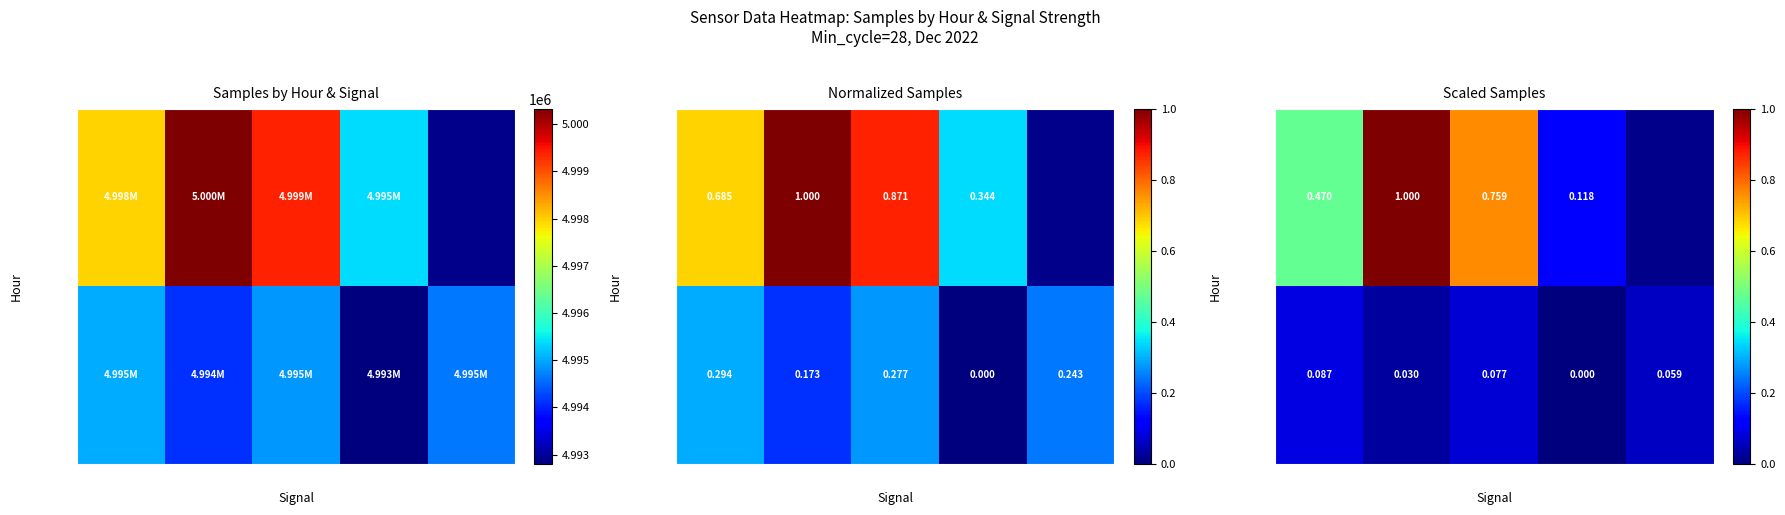

Which series has the largest total across all categories?

Hour 1